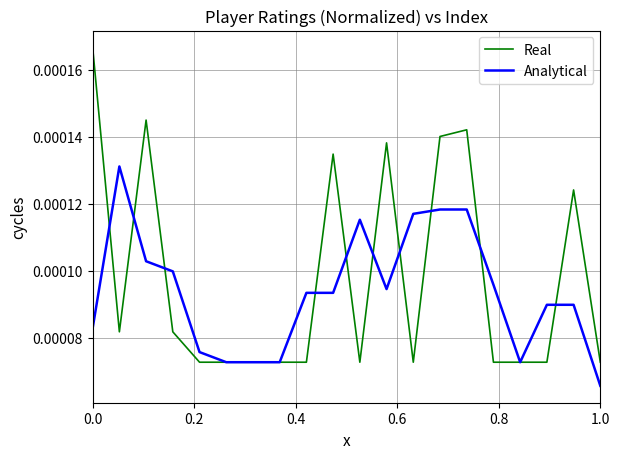

List the series in order of their peak value, highest first.

Real, Analytical